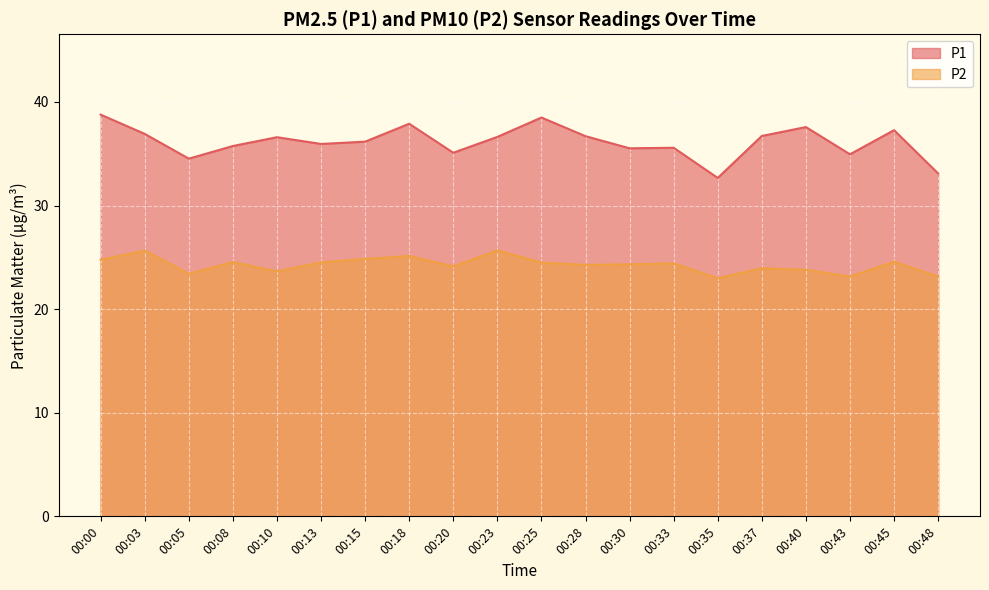

At which category is the sum across all series the highest?

00:00